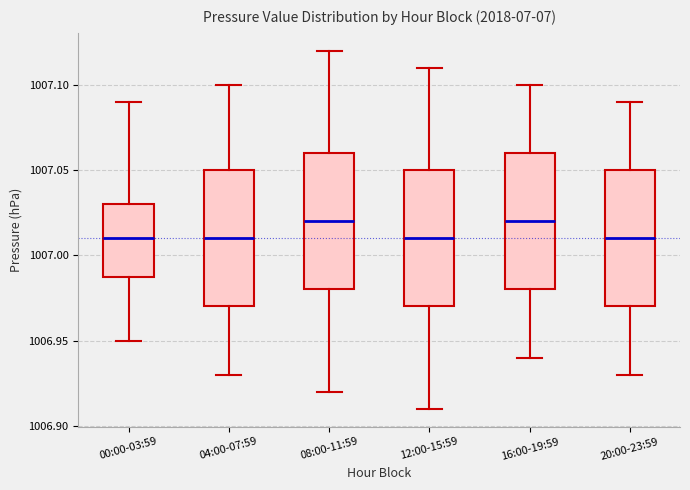

Reading left to right, read every box against the y-axis: the position of its median line, the range the box covers, and the ends of its whiskers. The values are not printed on the chart, so give them approximately, as read against the axis.

00:00-03:59: median 1007.01, box 1006.99 to 1007.03, whiskers 1006.95 to 1007.09
04:00-07:59: median 1007.01, box 1006.97 to 1007.05, whiskers 1006.93 to 1007.10
08:00-11:59: median 1007.02, box 1006.98 to 1007.06, whiskers 1006.92 to 1007.12
12:00-15:59: median 1007.01, box 1006.97 to 1007.05, whiskers 1006.91 to 1007.11
16:00-19:59: median 1007.02, box 1006.98 to 1007.06, whiskers 1006.94 to 1007.10
20:00-23:59: median 1007.01, box 1006.97 to 1007.05, whiskers 1006.93 to 1007.09